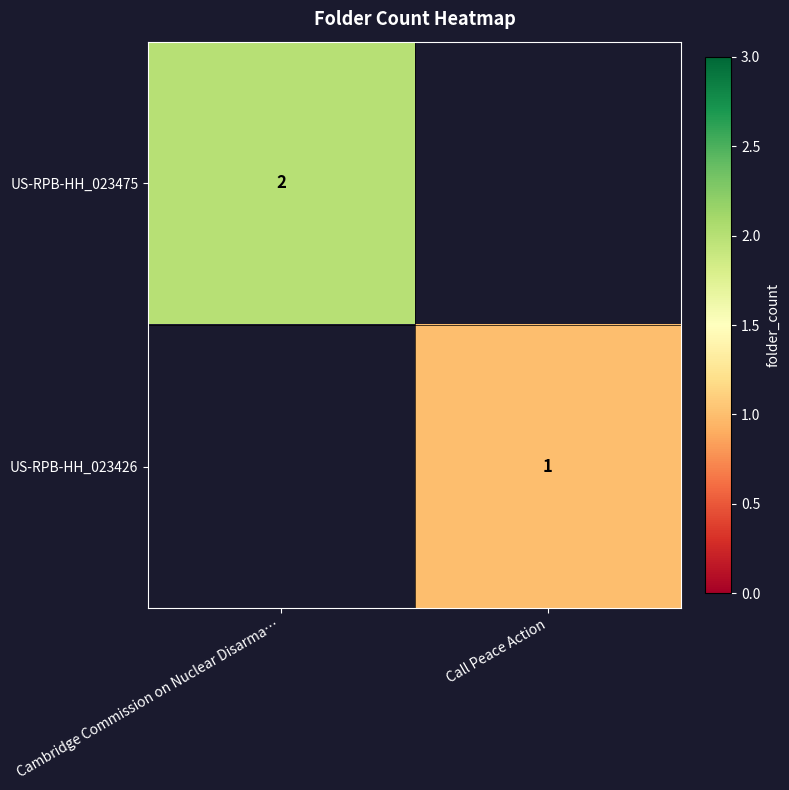

Is the value of US-RPB-HH_023426 at Call Peace Action greater than the value of US-RPB-HH_023475 at Cambridge Commission on Nuclear Disarma…?

No